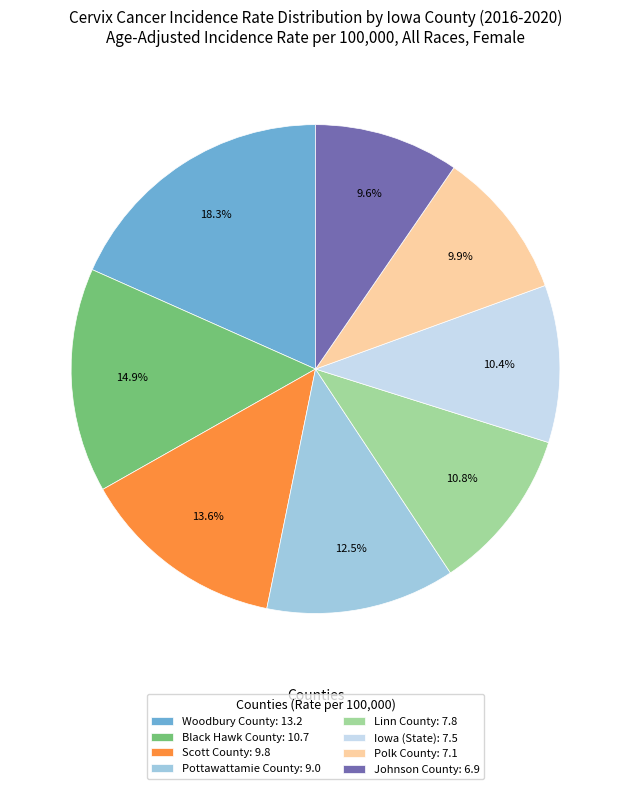

How many slices are in this pie chart?

8